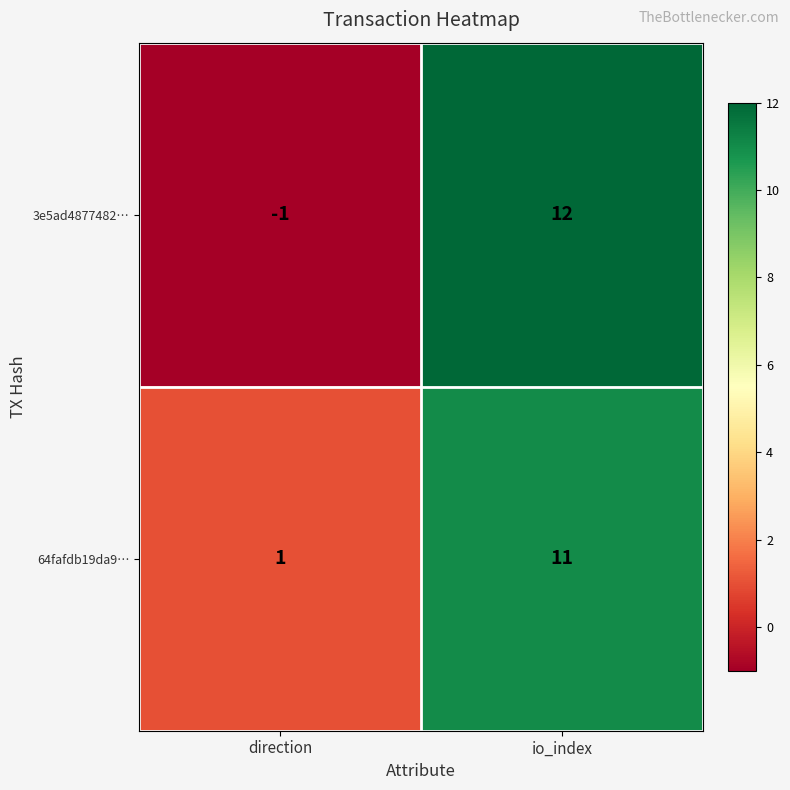

Rank the series by their average value, from highest to lowest.

64fafdb19da9…, 3e5ad4877482…